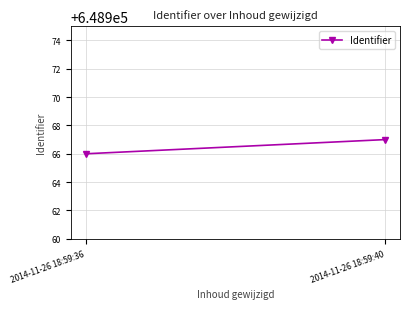

What is the difference between the maximum and minimum values?

1